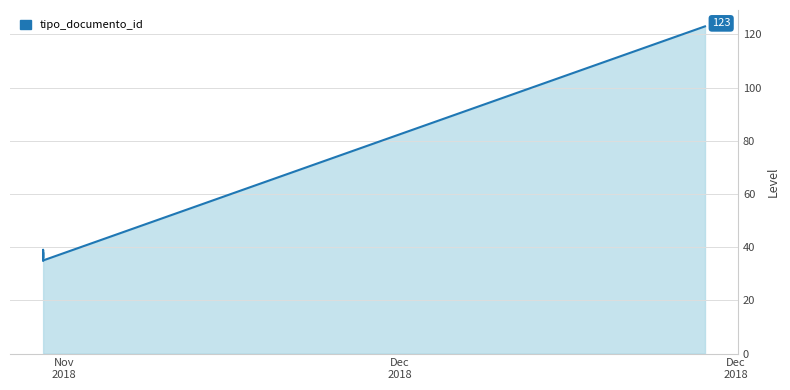

List the labels in order of value, largest first.

2018-12-10 08:37:08, 2018-11-26 13:38:00, 2018-11-26 13:38:00, 2018-11-26 13:38:00, 2018-11-26 13:38:00, 2018-11-26 13:38:16, 2018-11-26 13:38:00